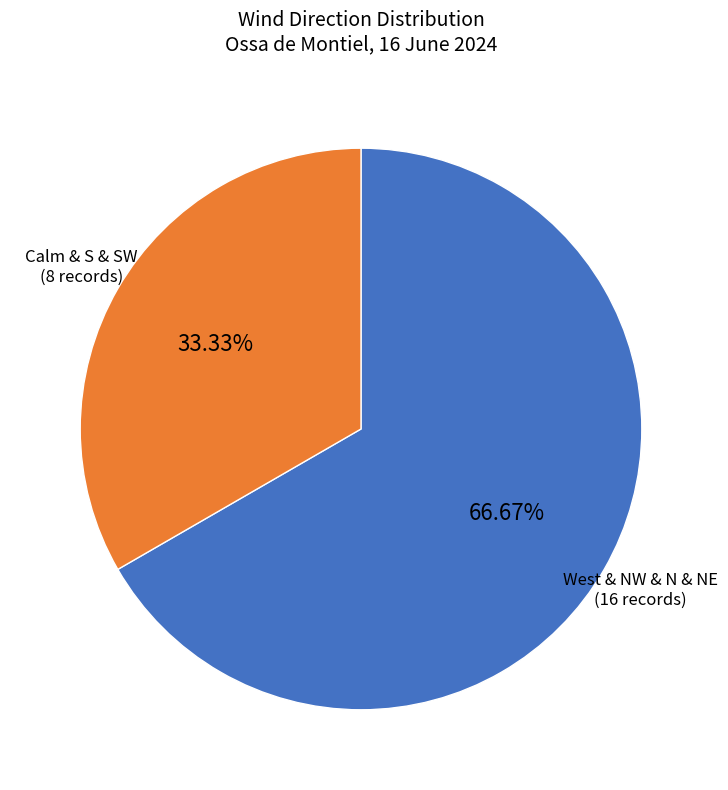

Is there a majority slice in this chart?

Yes